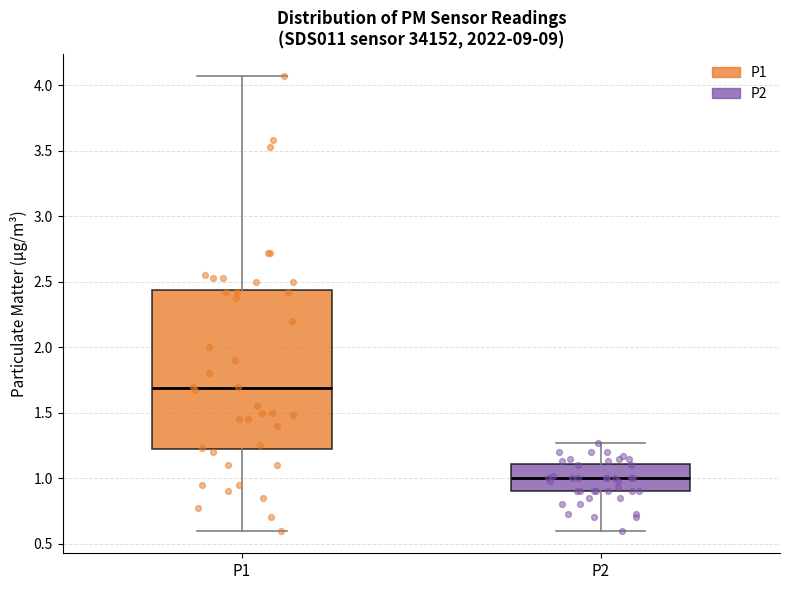

Comparing the boxes themselves (not the whiskers), which one is the tallest?

P1